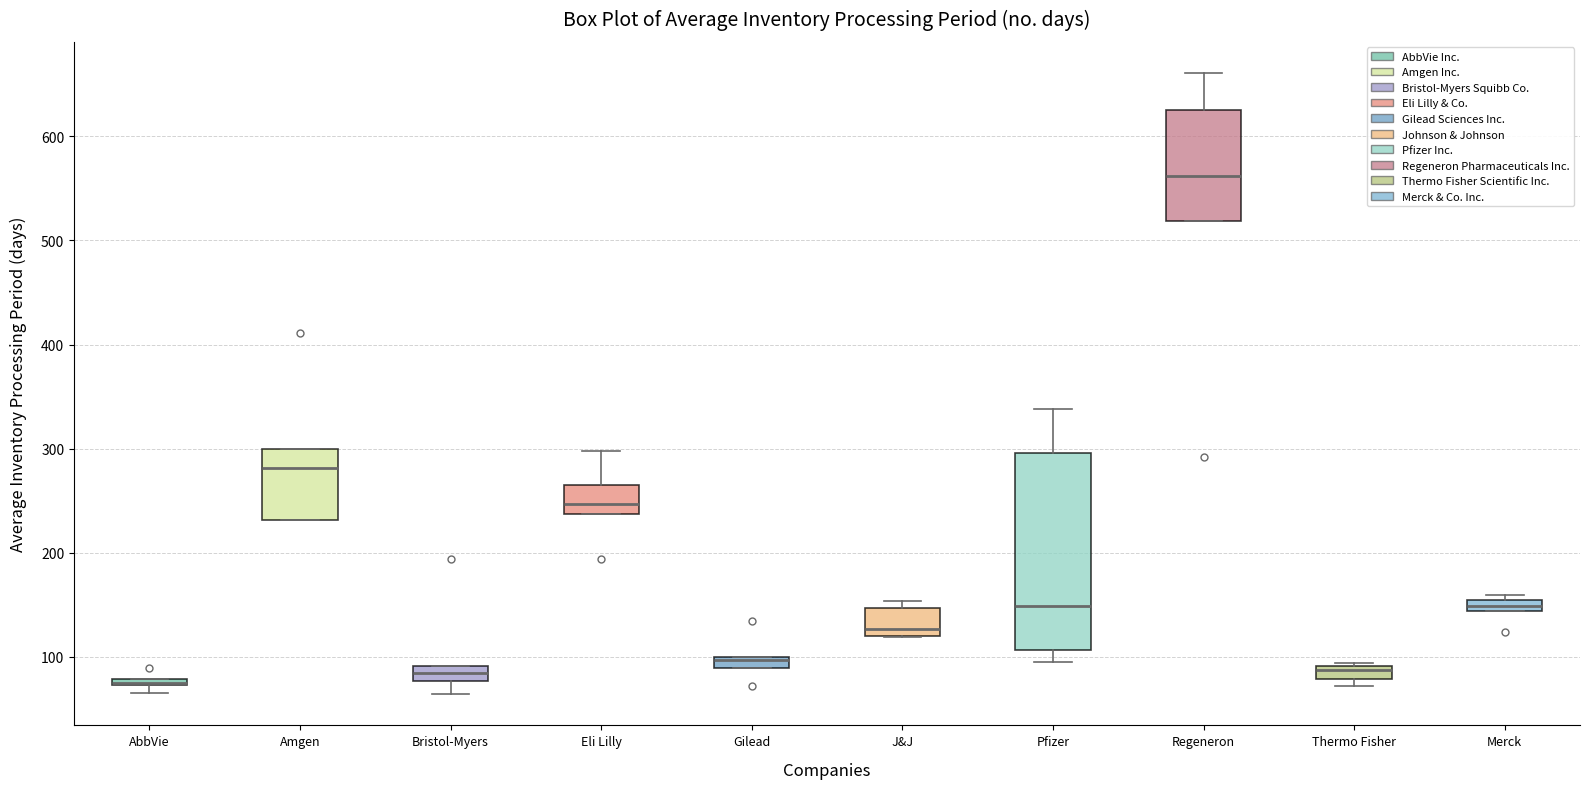

Comparing the boxes themselves (not the whiskers), which one is the tallest?

Pfizer